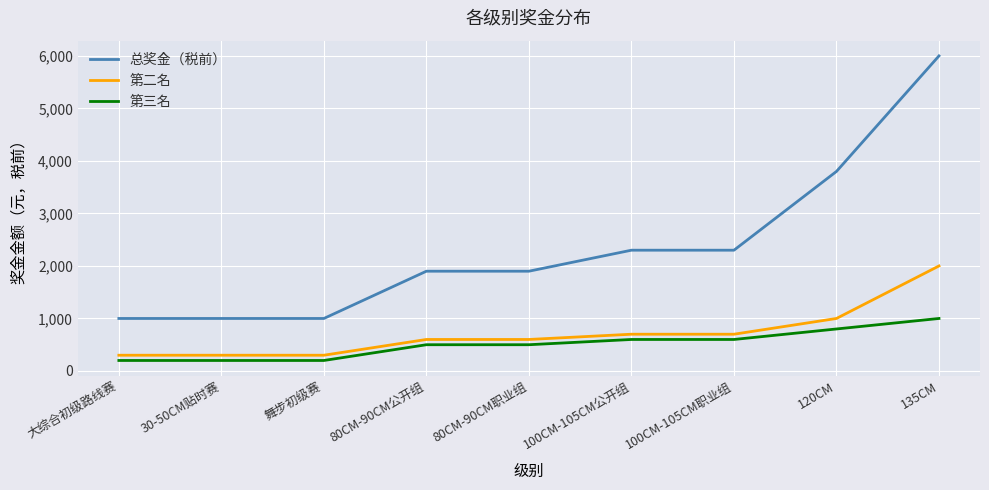

What is the average value of the 第二名 series?

722